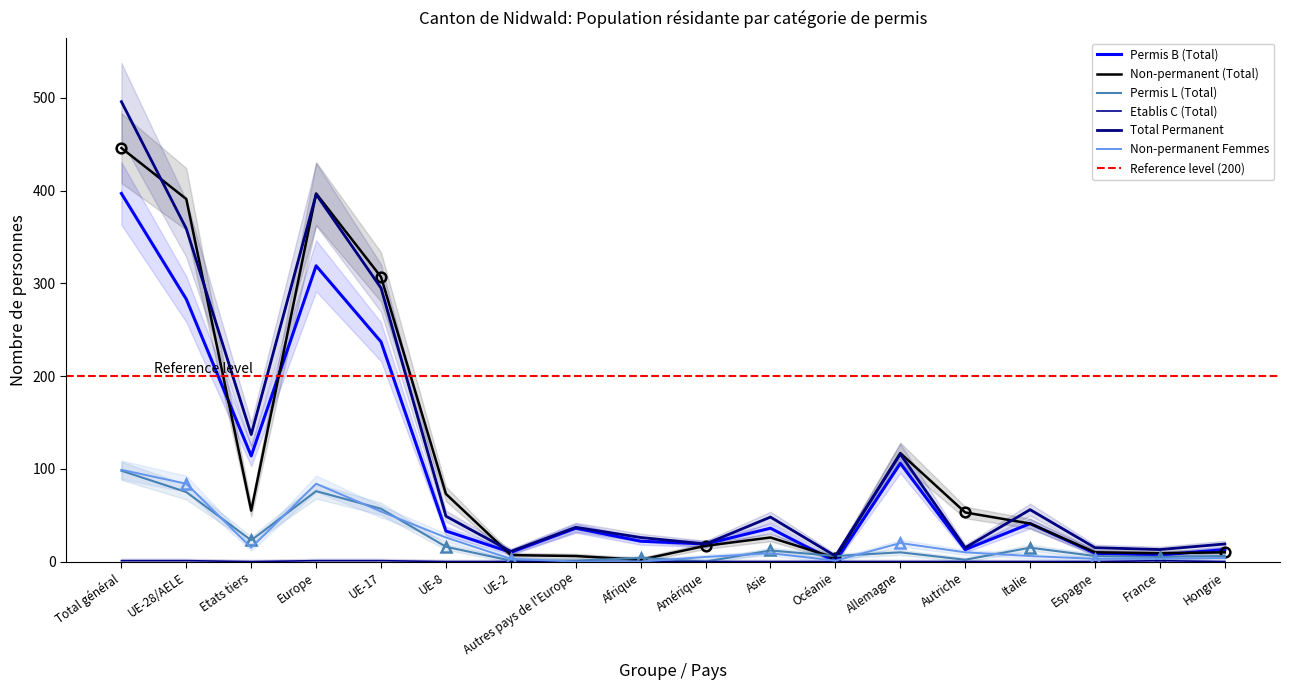

At which category is the sum across all series the highest?

Total général